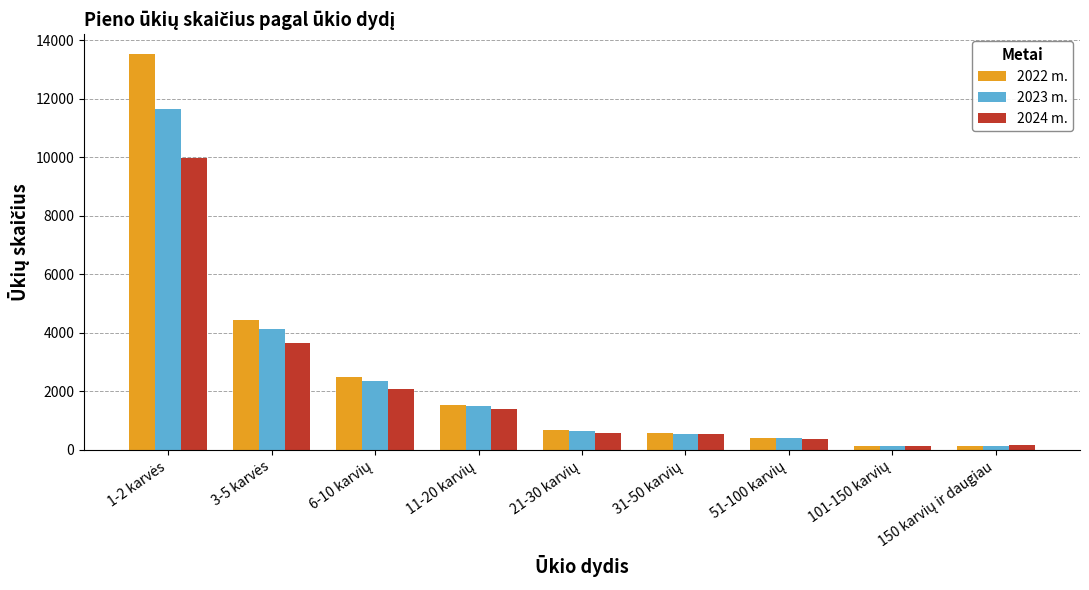

What is the greatest value displayed?

13531